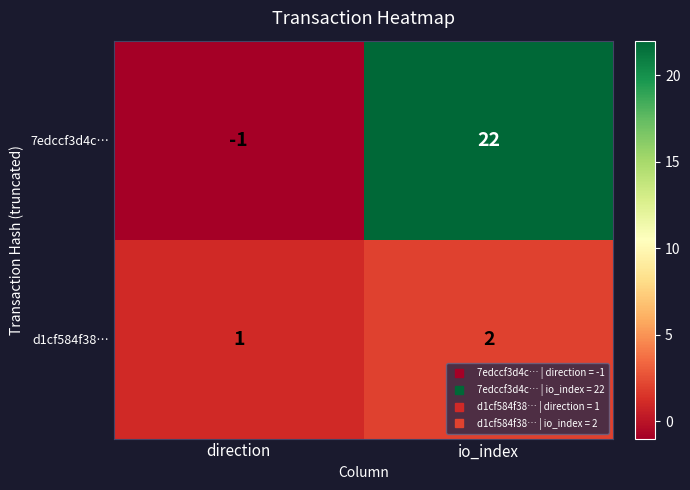

What is the difference between the maximum and minimum values in the 7edccf3d4c… series?

23